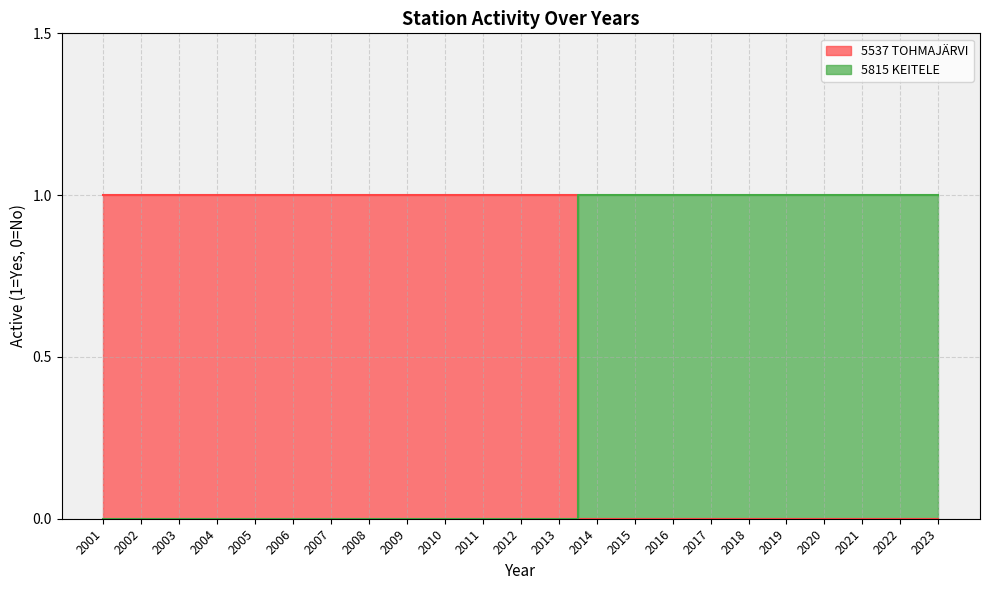

Is it true that 5537 TOHMAJÄRVI equals 1 at 2017?

False